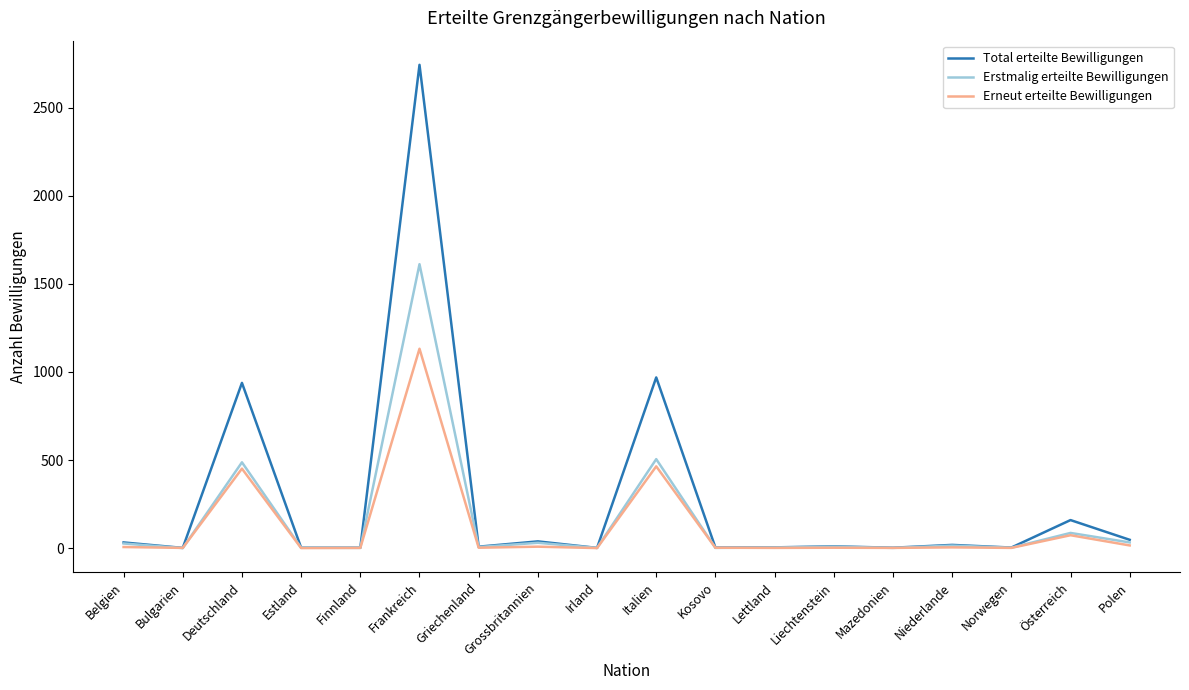

Which category has the highest value across all series?

Frankreich